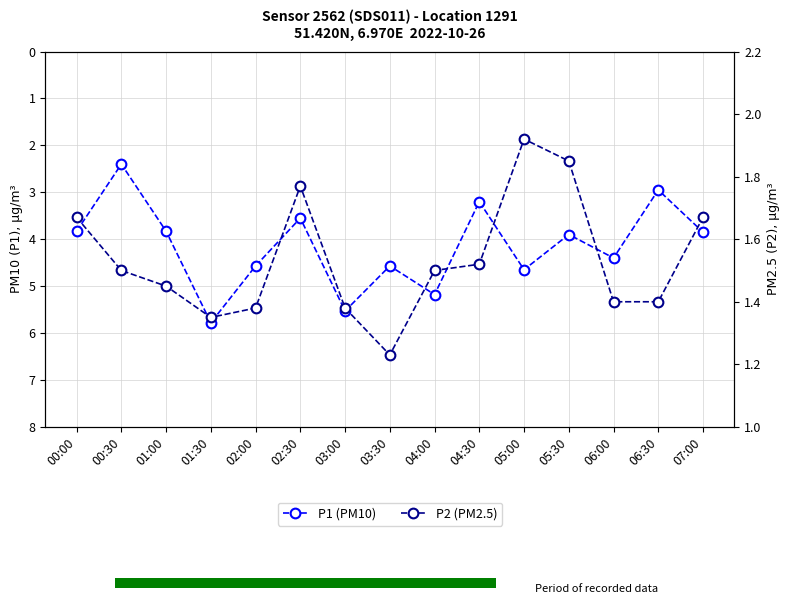

At which label does P1 (PM10) reach its peak?

01:30